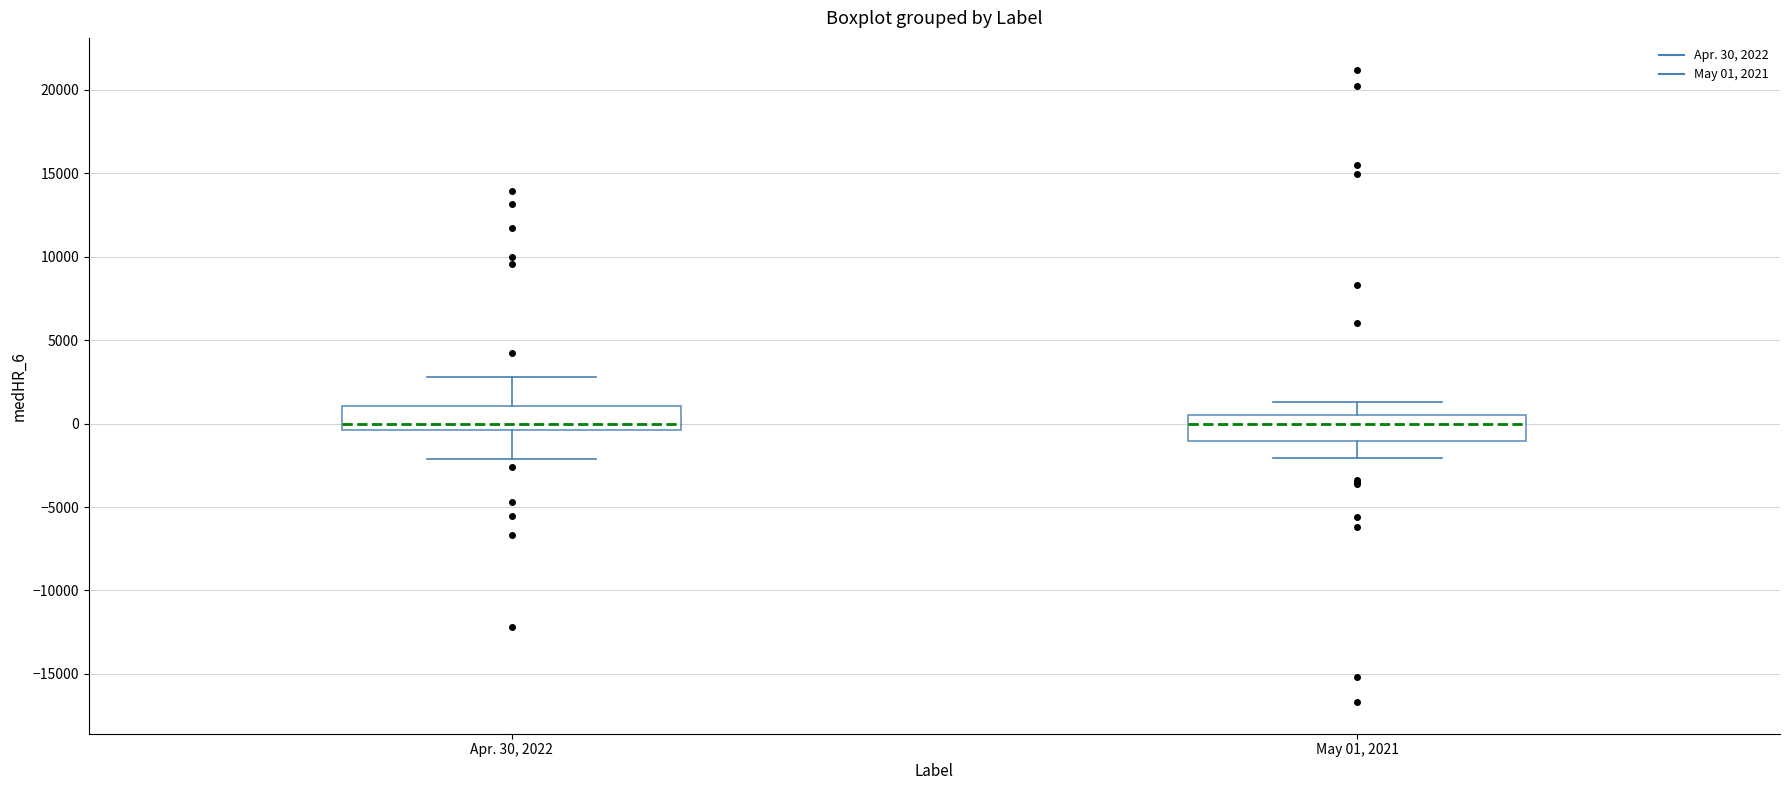

Reading left to right, read every box against the y-axis: the position of its median line, the range the box covers, and the ends of its whiskers. The values are not printed on the chart, so give them approximately, as read against the axis.

Apr. 30, 2022: median 0, box -500 to 1000, whiskers -2000 to 3000
May 01, 2021: median 0, box -1000 to 500, whiskers -2000 to 1500